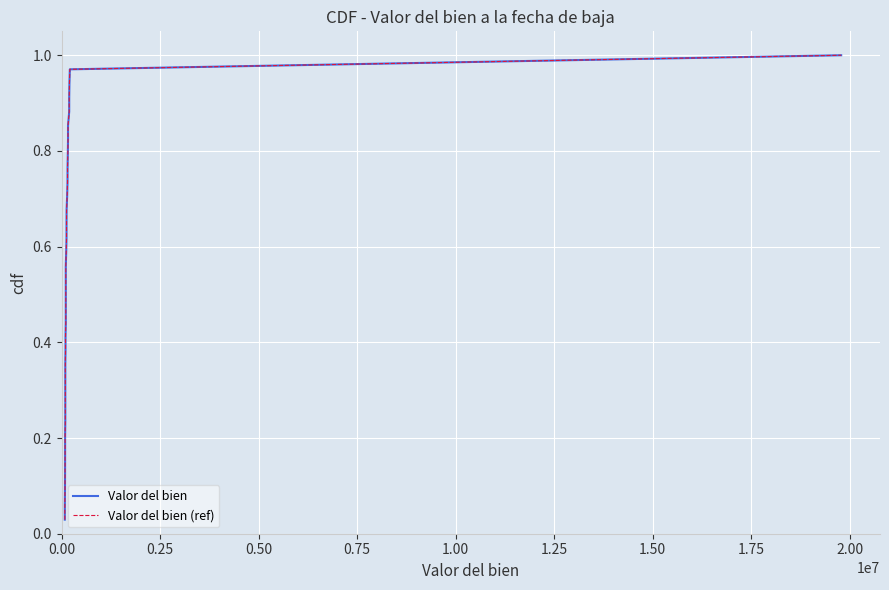

True or false: Valor del bien and Valor del bien (ref) cross at least once.

False